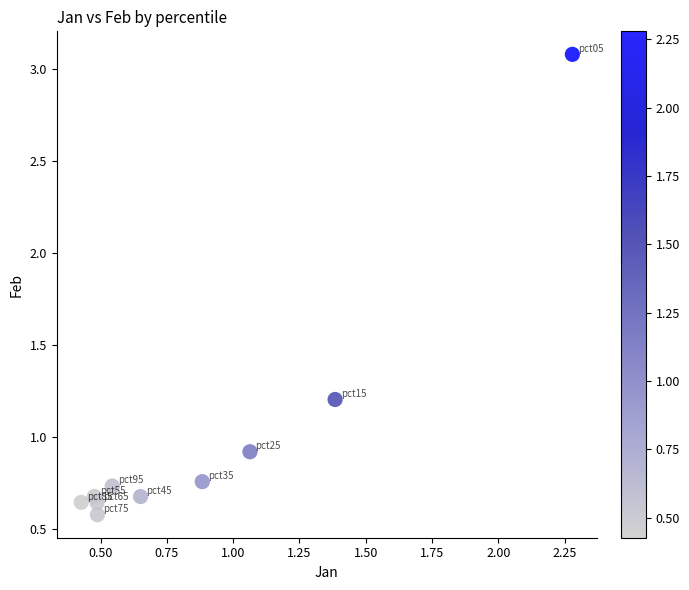

What is the range of Y values (max minus min)?

2.5